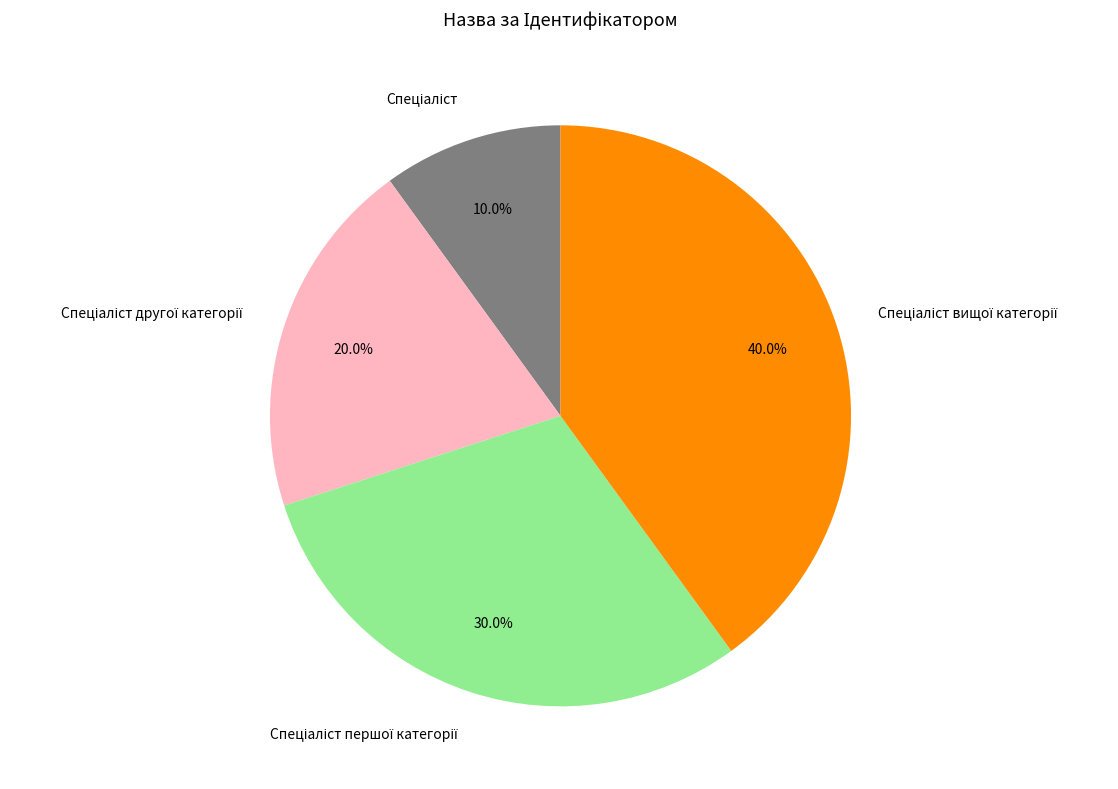

Count the number of slices in the pie.

4